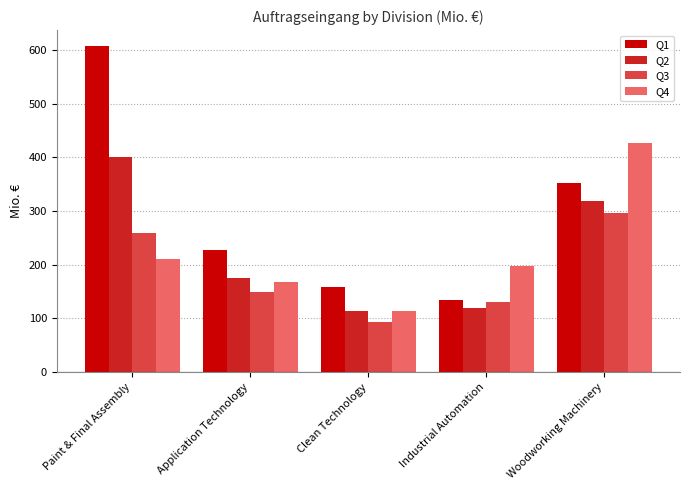

What is the difference between the maximum and minimum values in the Q2 series?

286.3